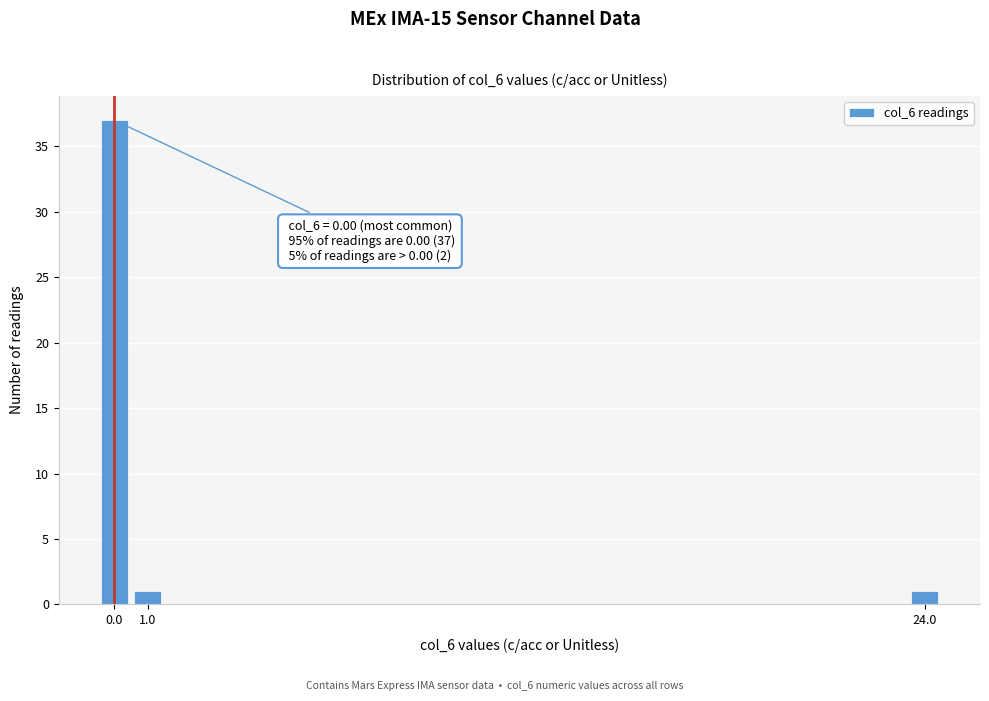

Reading left to right, what are all the values shown in this chart?

37	1	1